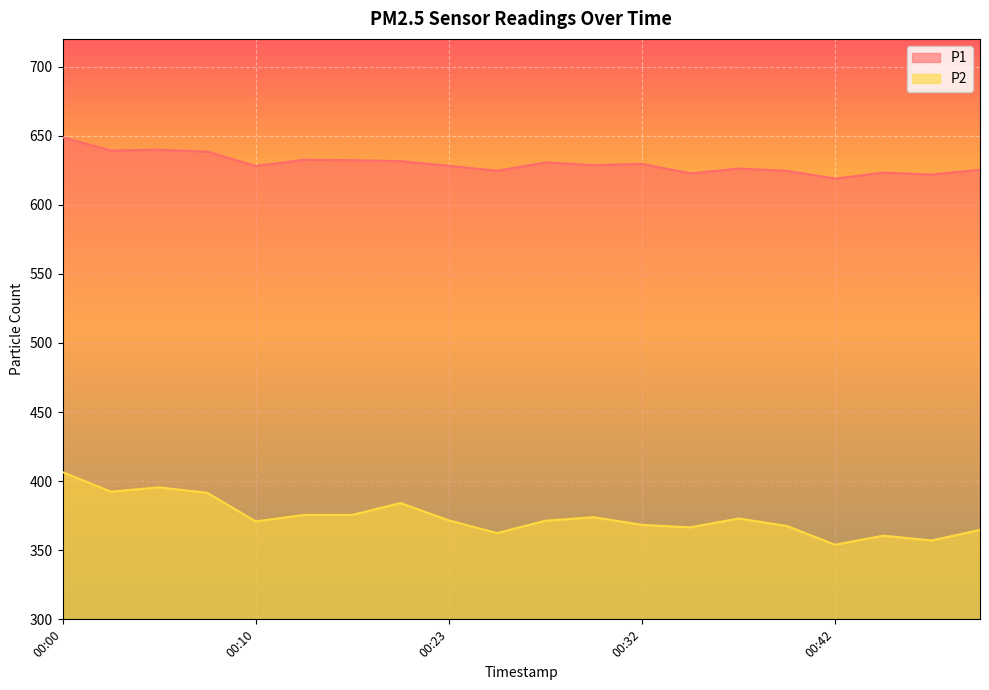

True or false: P1 and P2 intersect in this chart.

False